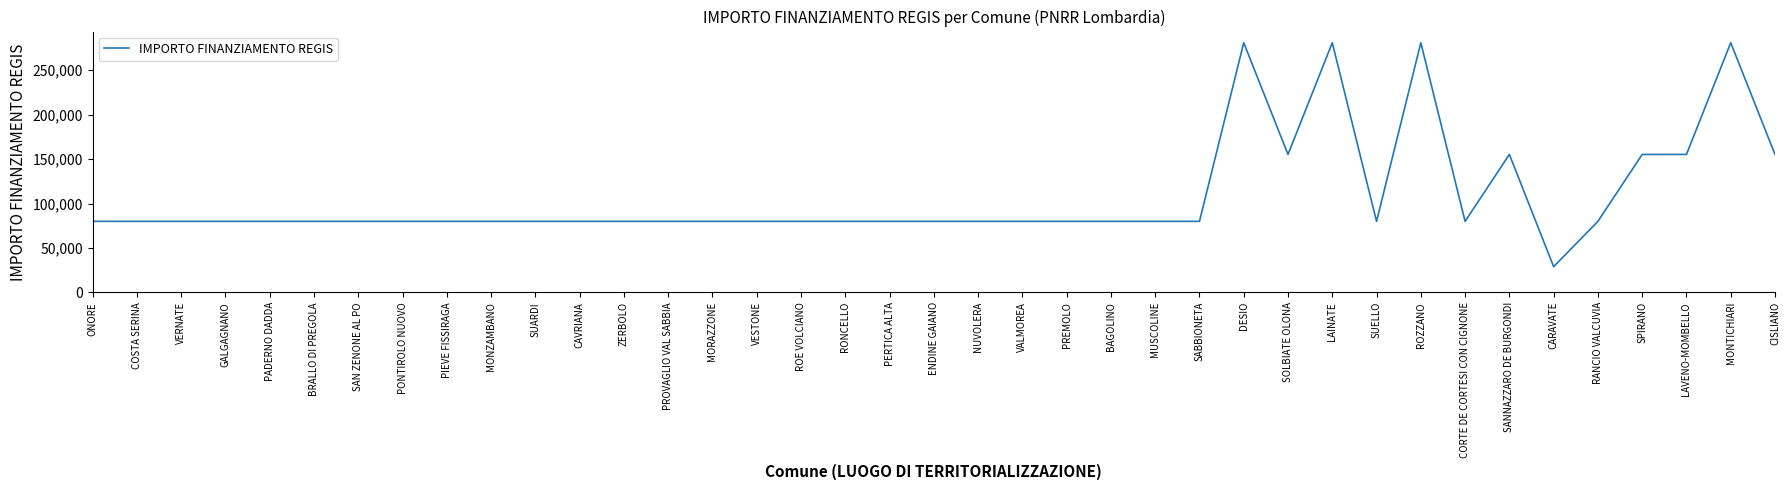

Reading left to right, what are all the values shown in this chart?

79922	79922	79922	79922	79922	79922	79922	79922	79922	79922	79922	79922	79922	79922	79922	79922	79922	79922	79922	79922	79922	79922	79922	79922	79922	79922	280932	155234	280932	79922	280932	79922	155234	28902	79922	155234	155234	280932	155234